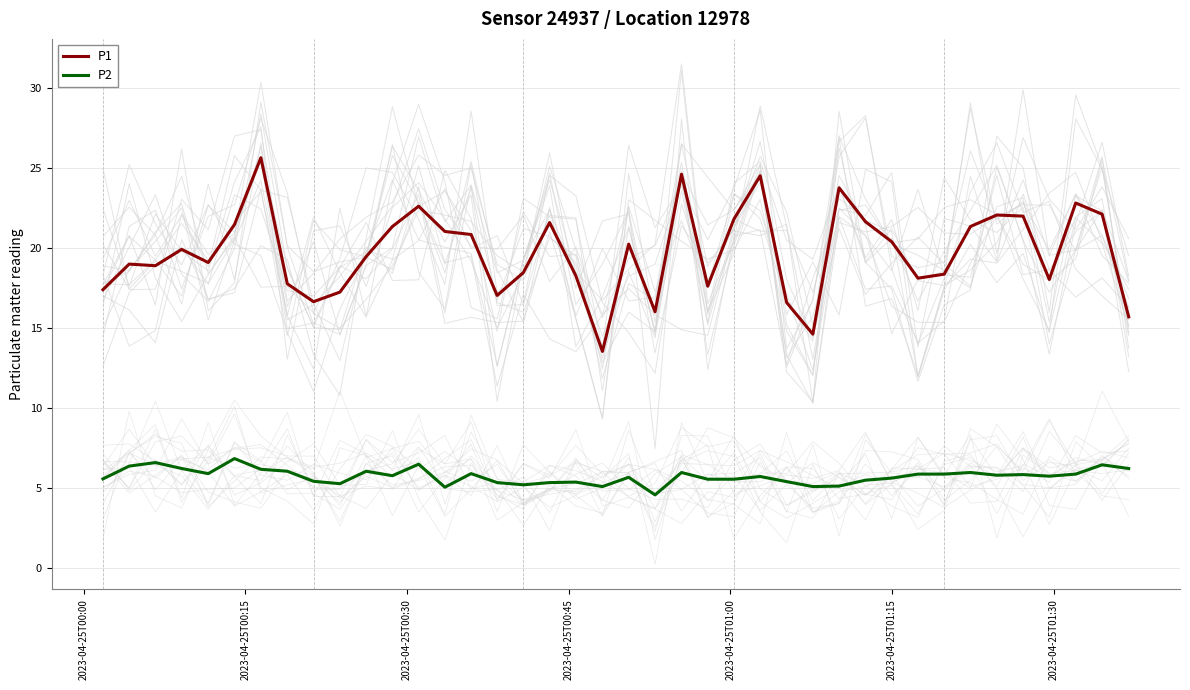

Does the chart have visible grid lines?

Yes